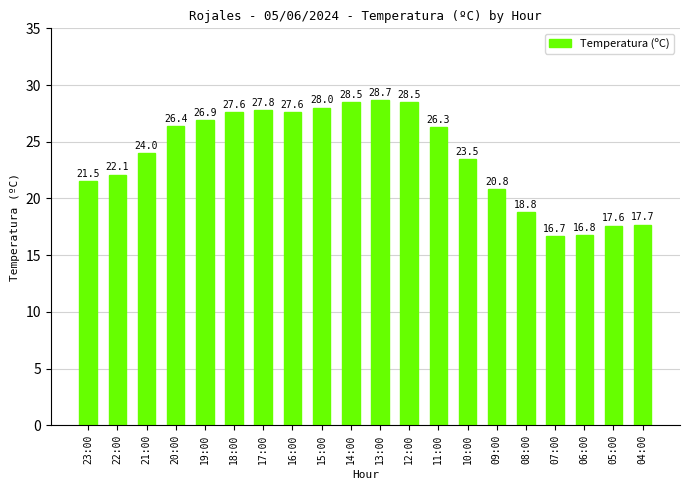

What is the ratio of the value at 20:00 to the value at 05:00?

1.5